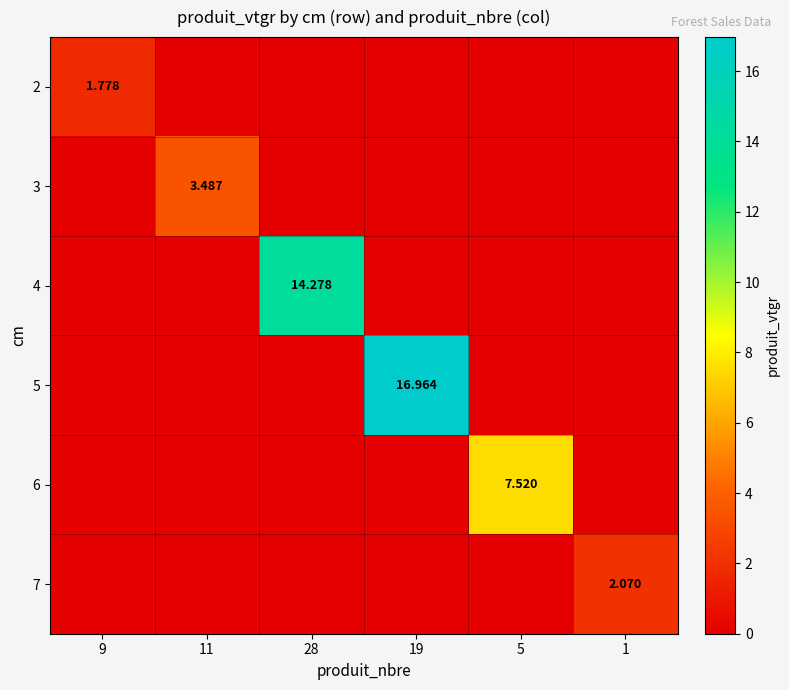

How many positive values does the 3 series have?

1